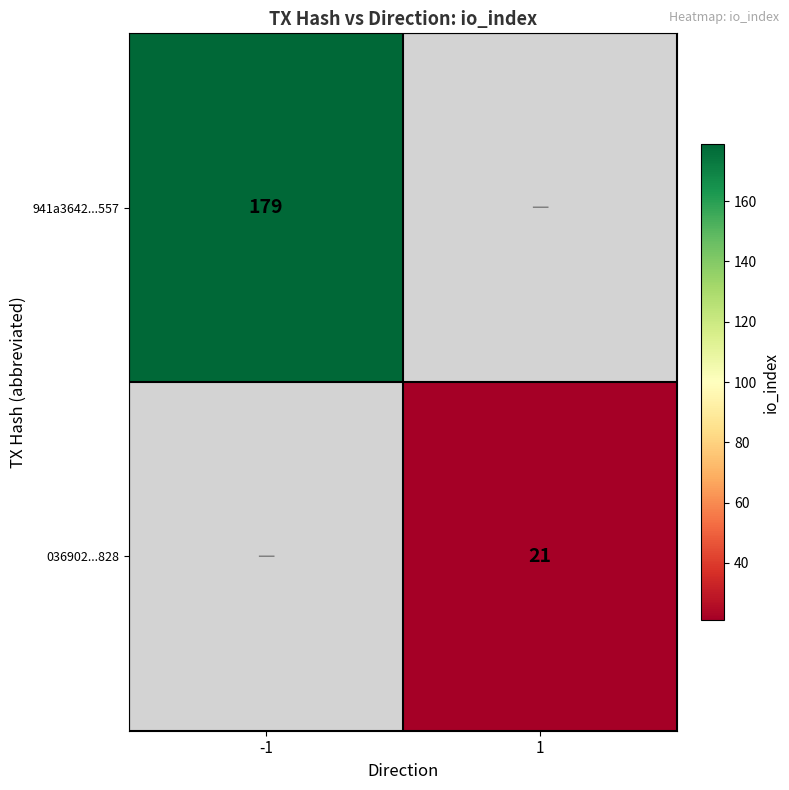

How many values in 941a3642...557 are above zero?

1